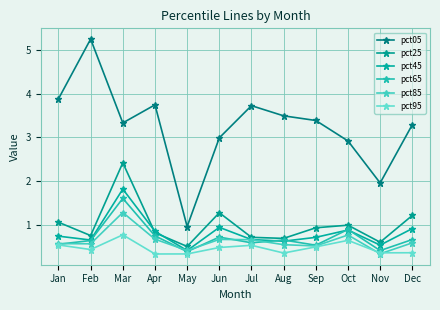

True or false: pct05 has more than 2 points higher than both neighbors.

True